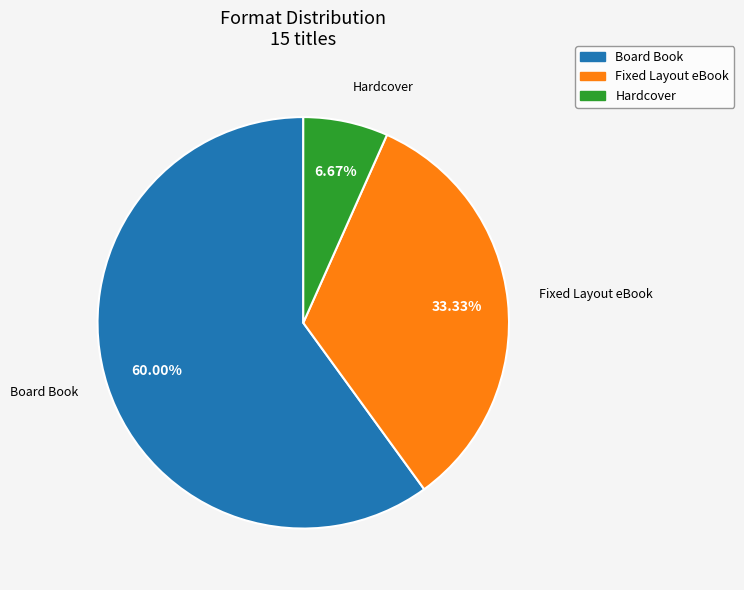

What is the ratio of the value at Hardcover to the value at Board Book?

0.1